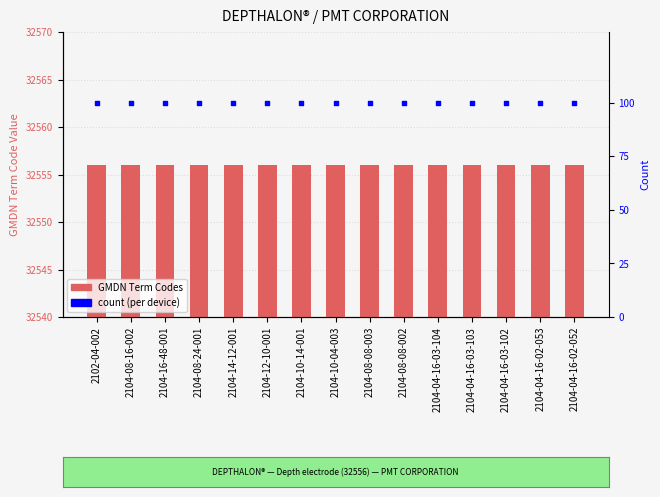

Which series has the largest total across all categories?

GMDN Term Codes